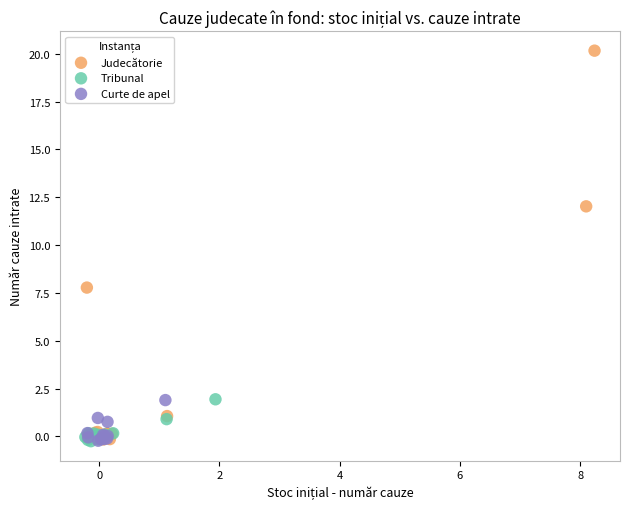

Which series has the largest Y range (max minus min)?

Judecătorie